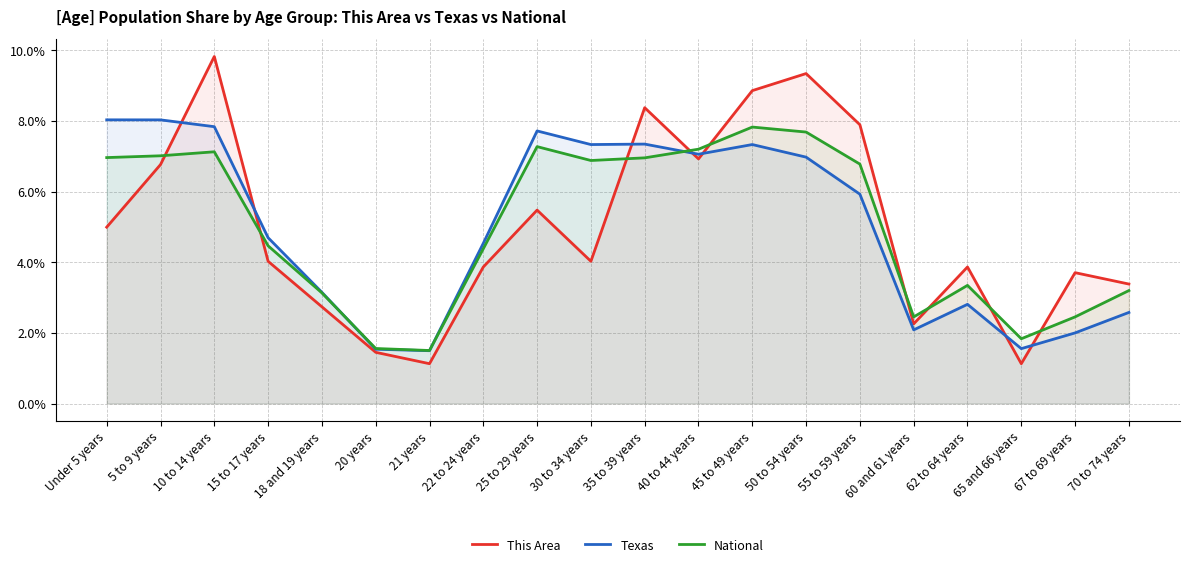

Rank the categories by National value from lowest to highest.

21 years, 20 years, 65 and 66 years, 60 and 61 years, 67 to 69 years, 18 and 19 years, 70 to 74 years, 62 to 64 years, 22 to 24 years, 15 to 17 years, 55 to 59 years, 30 to 34 years, 35 to 39 years, Under 5 years, 5 to 9 years, 10 to 14 years, 40 to 44 years, 25 to 29 years, 50 to 54 years, 45 to 49 years